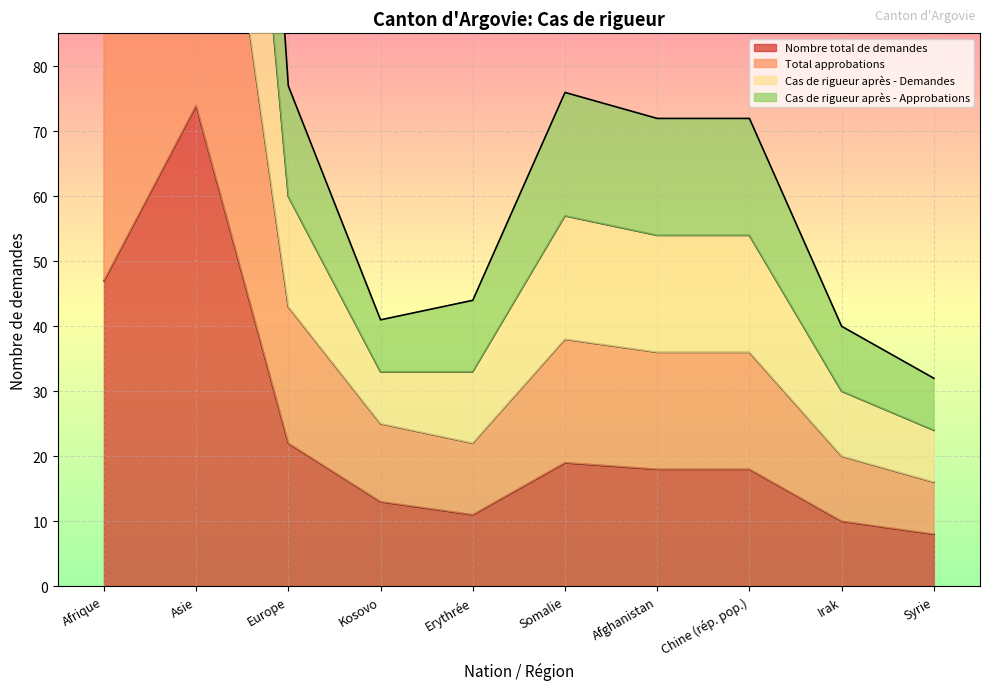

What is the value of the Cas de rigueur après - Approbations point at the 1st from the left?

136